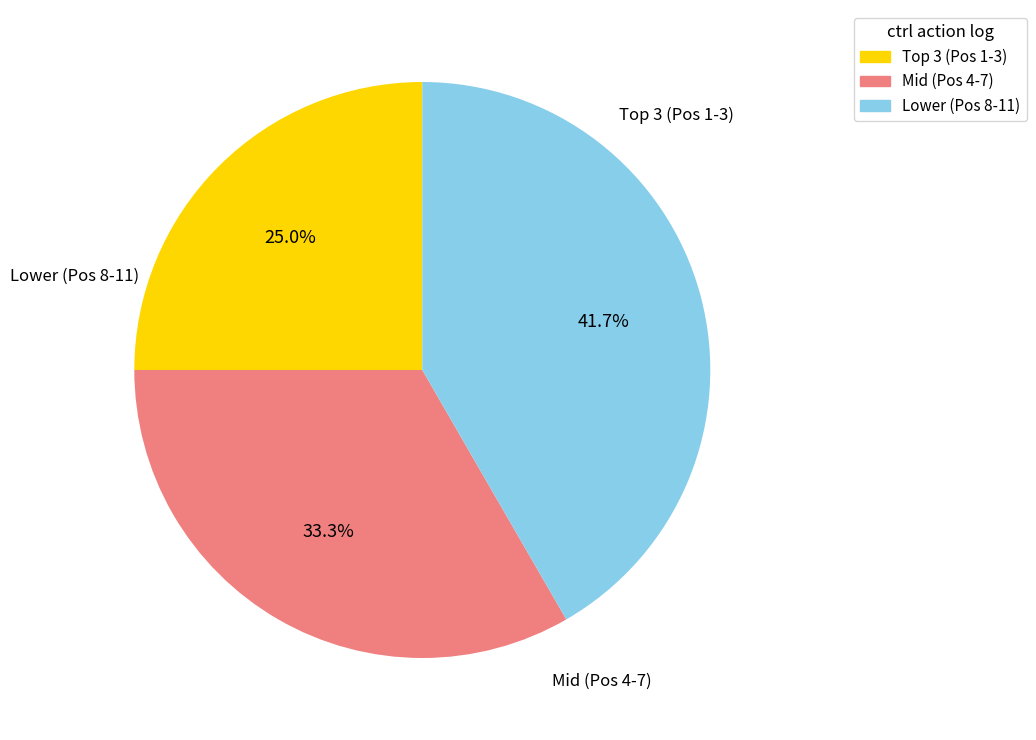

Is there any slice that represents more than half of the pie?

No